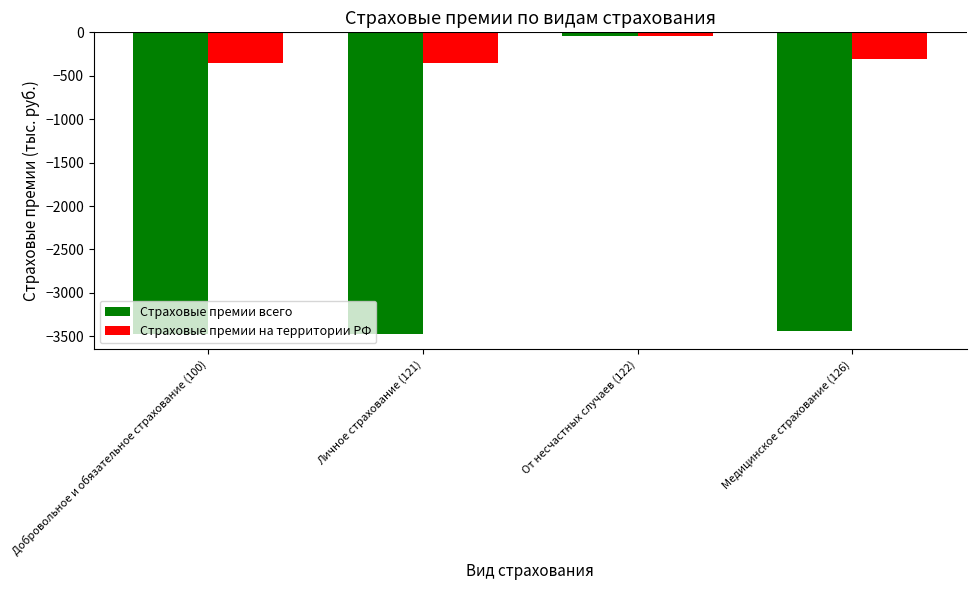

Which category has the highest value in the Страховые премии всего series?

От несчастных случаев (122)